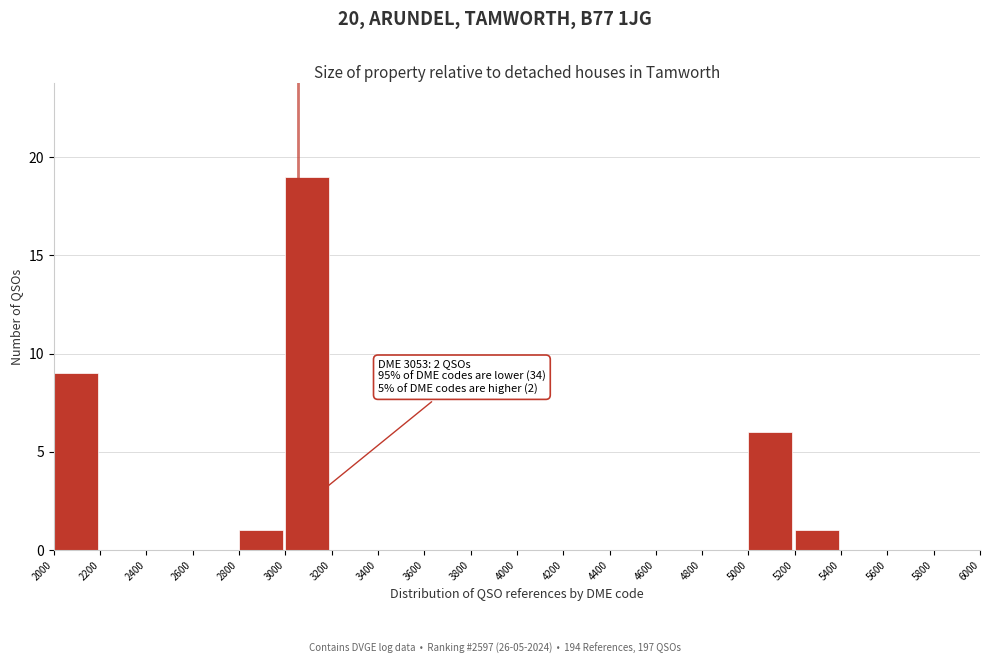

Over which range of the x-axis is the bar tallest?

3000 to 3200